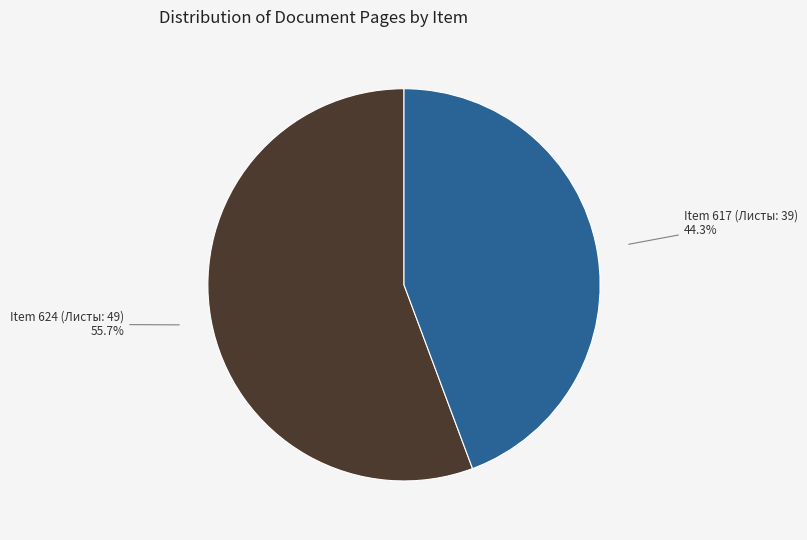

How many slices are in this pie chart?

2